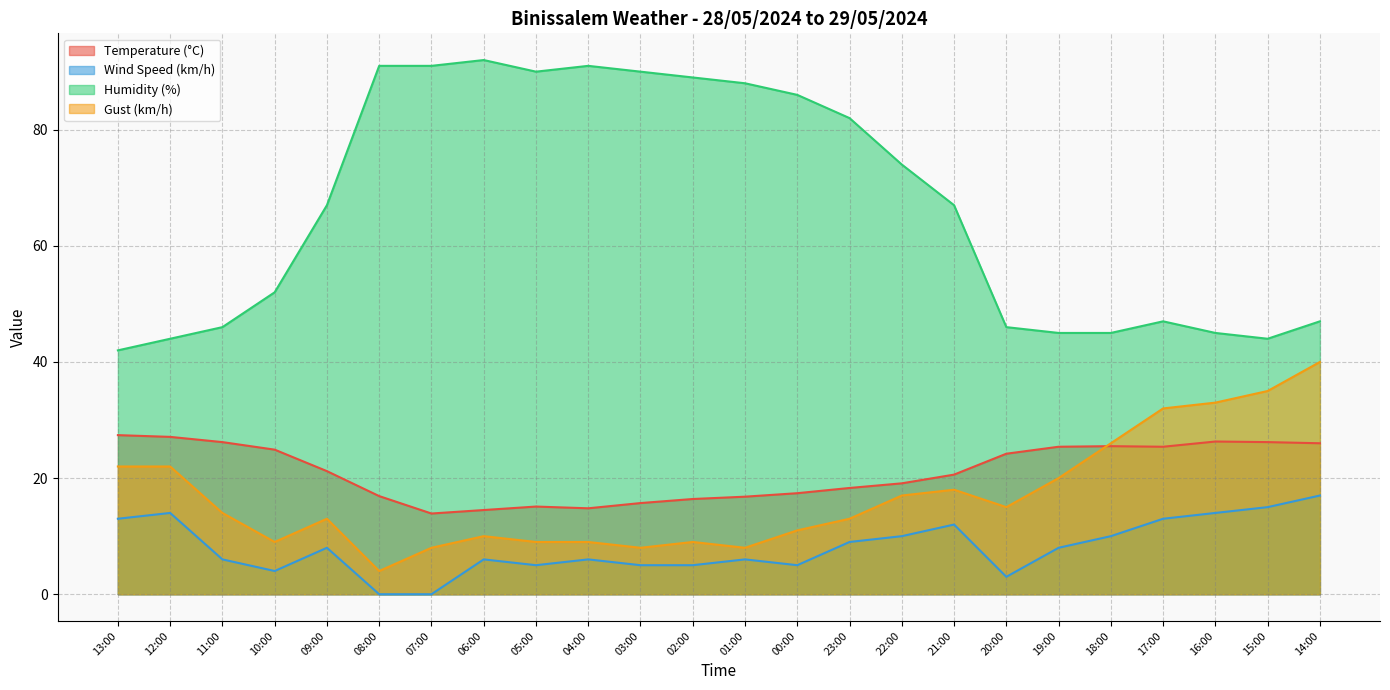

True or false: Gust (km/h) and Wind Speed (km/h) intersect in this chart.

False